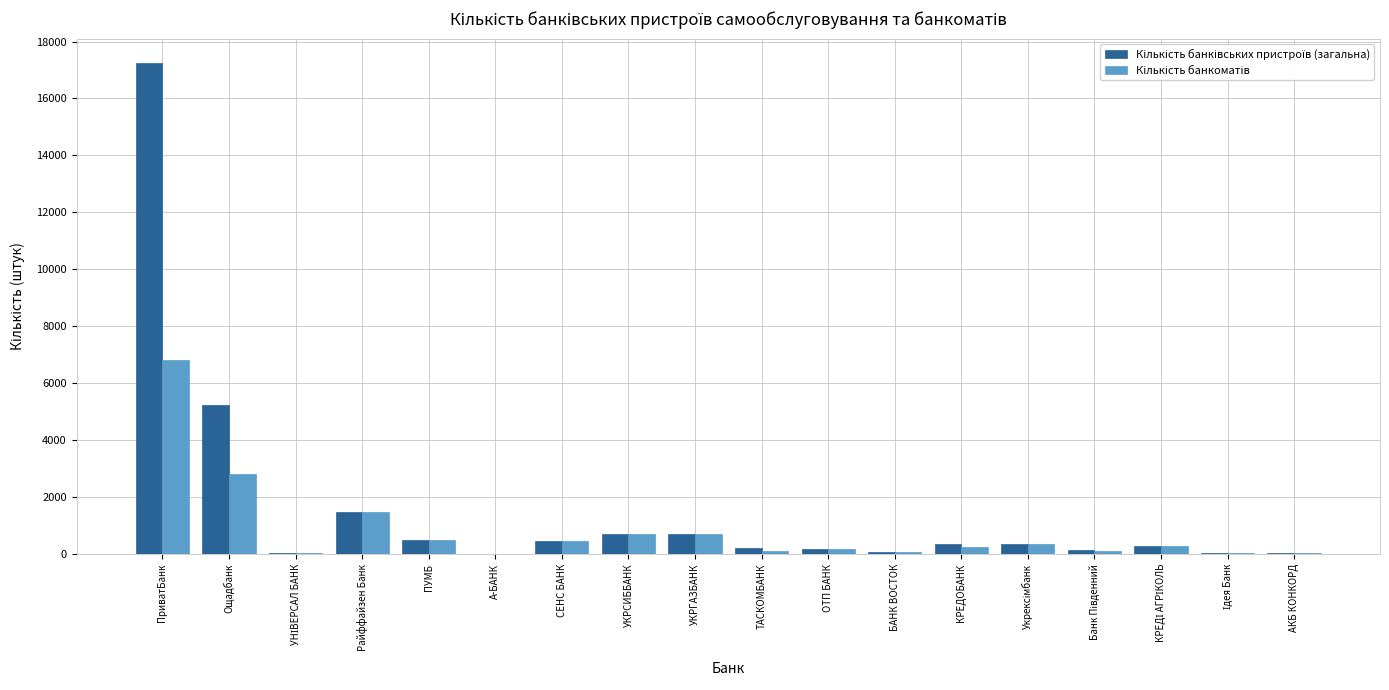

At which category is the sum across all series the highest?

ПриватБанк